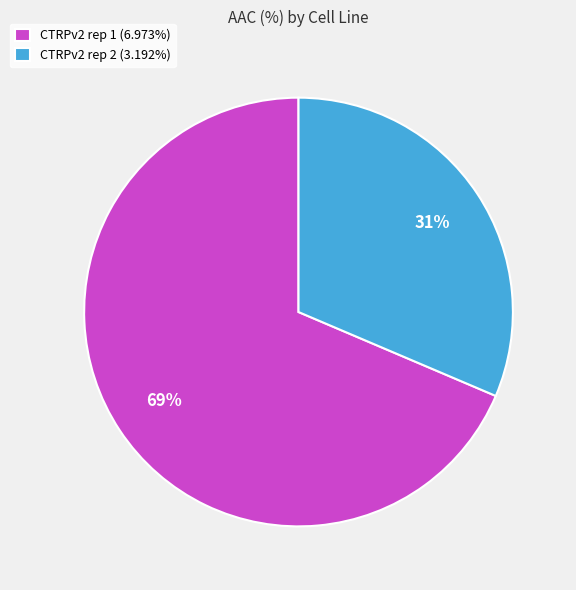

Rank the categories by value from lowest to highest.

CTRPv2 rep 2, CTRPv2 rep 1